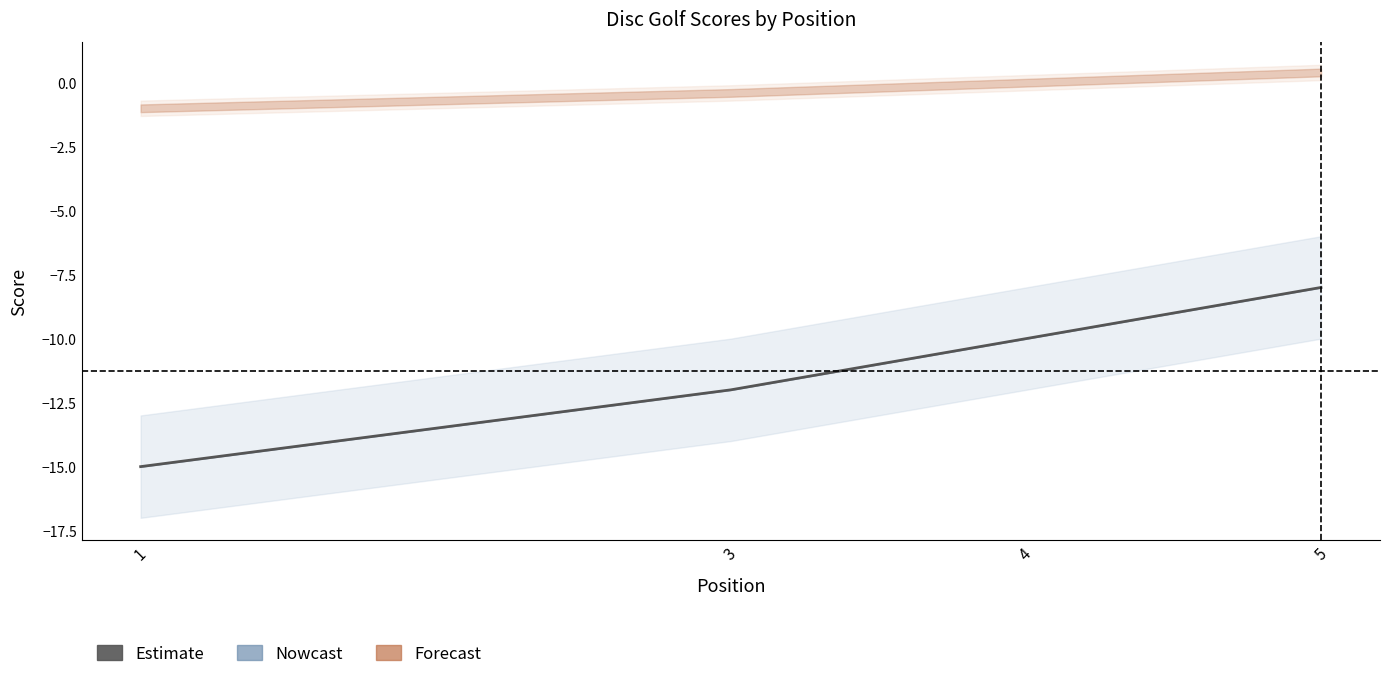

What is the smallest value displayed?

-15